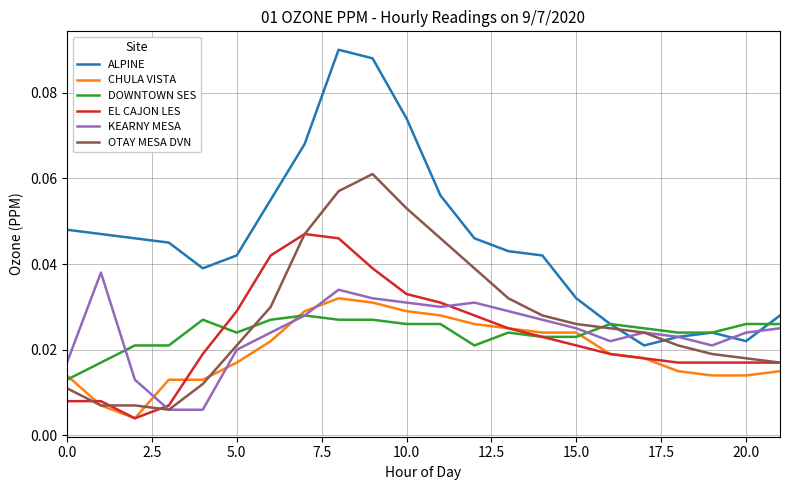

Which series has the largest range (max minus min)?

ALPINE